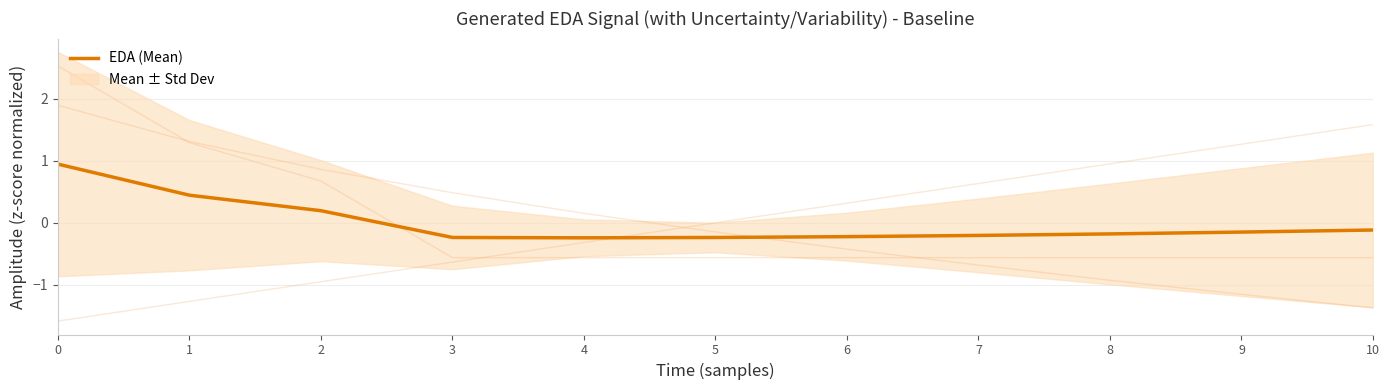

What is the sum of the values at 7 and 6?

-0.4